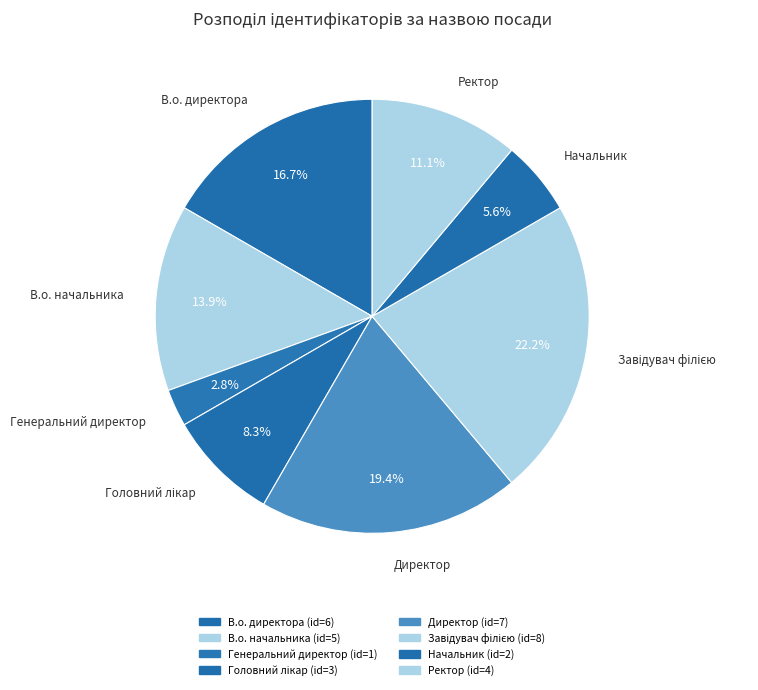

Rank the categories by value from highest to lowest.

Завідувач філією, Директор, В.о. директора, В.о. начальника, Ректор, Головний лікар, Начальник, Генеральний директор